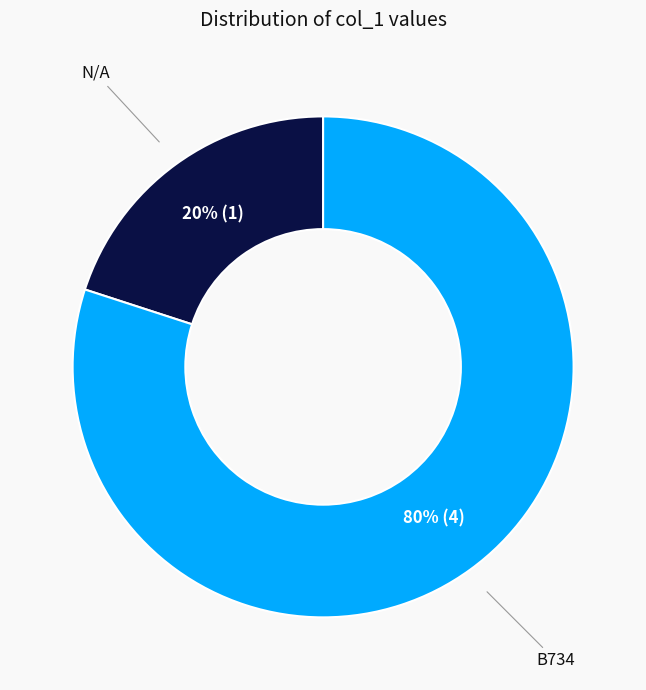

True or false: B734 accounts for 70% of the total.

False